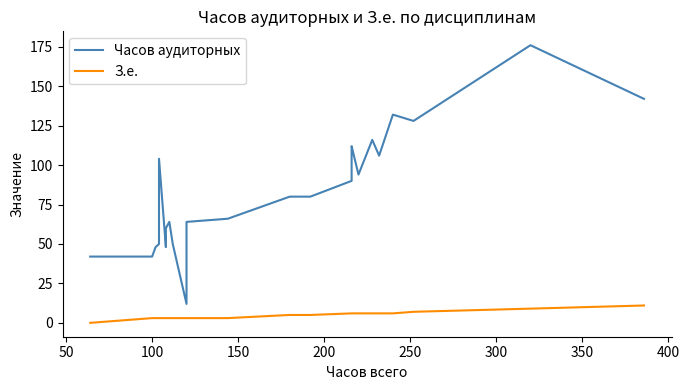

How many positive values does the З.е. series have?

38